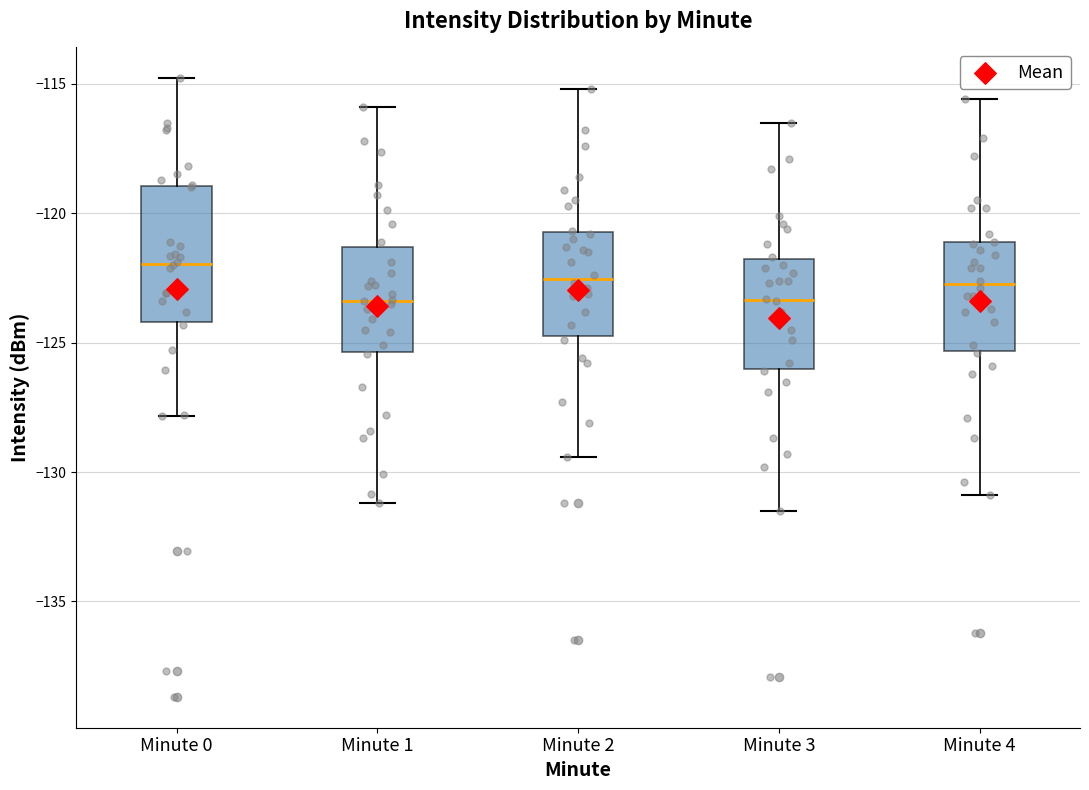

Which box is the tallest, from its lower edge to its upper edge?

Minute 0